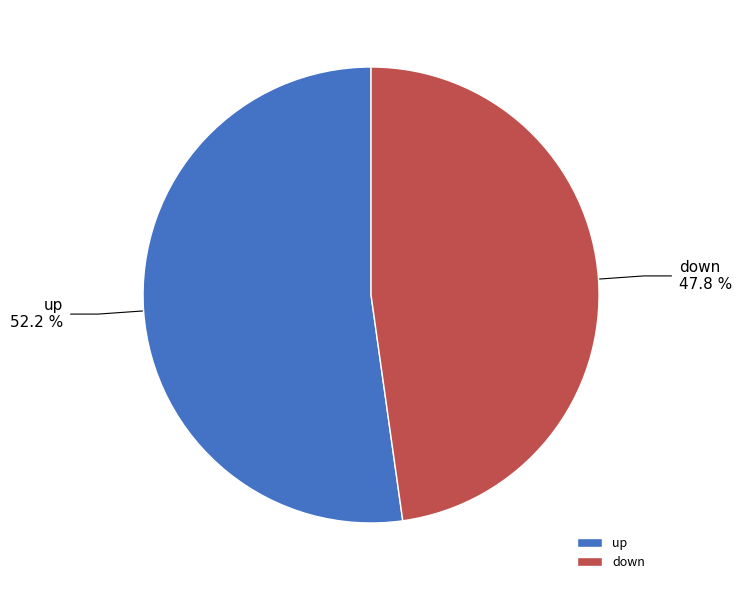

Between down and up, which is larger?

up